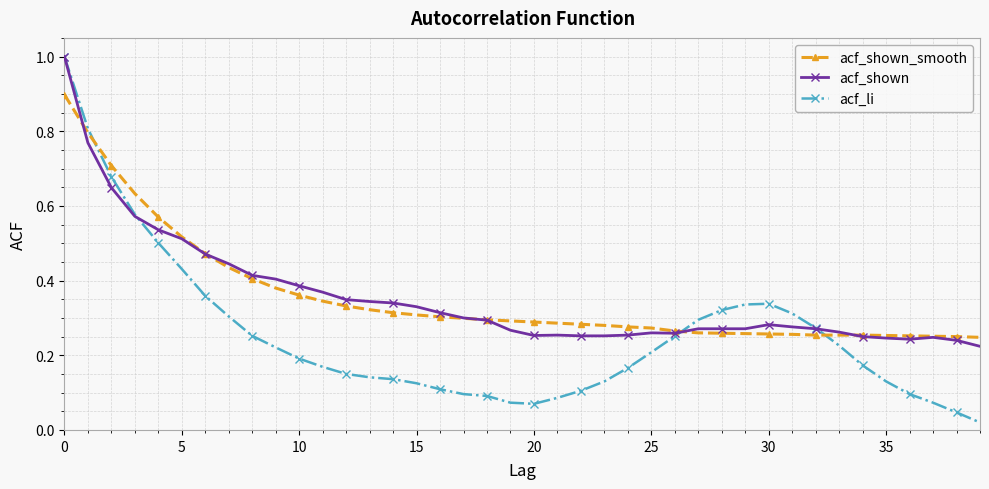

What is the maximum value shown in the chart?

1.0